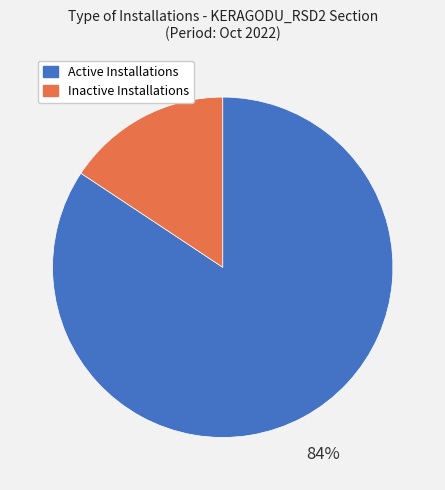

What is the largest slice in the pie chart?

Active Installations